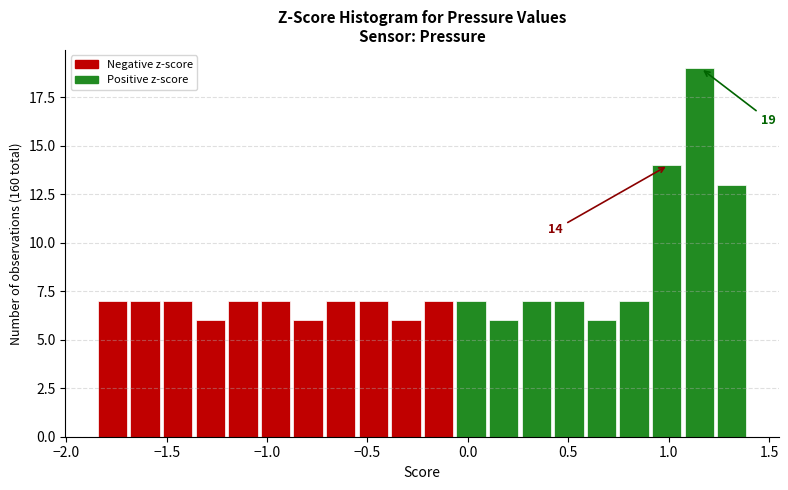

Around what value on the x-axis is the tallest bar? Give the approximate position of its centre, as read against the axis.

1.15